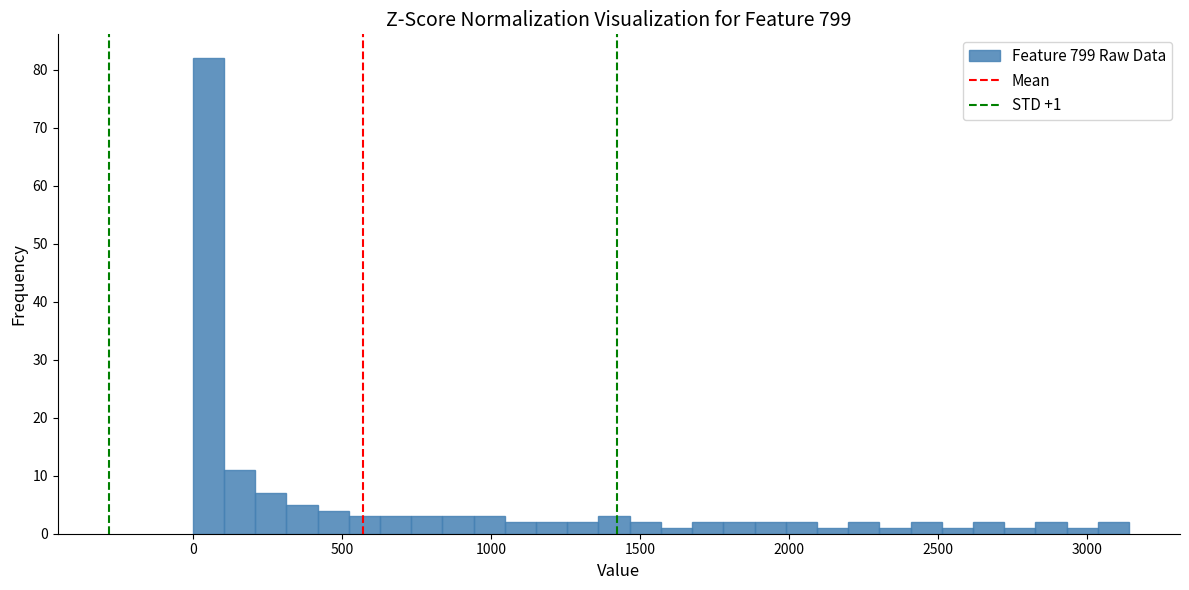

Read against the x-axis, roughly where is the centre of the tallest bar?

50